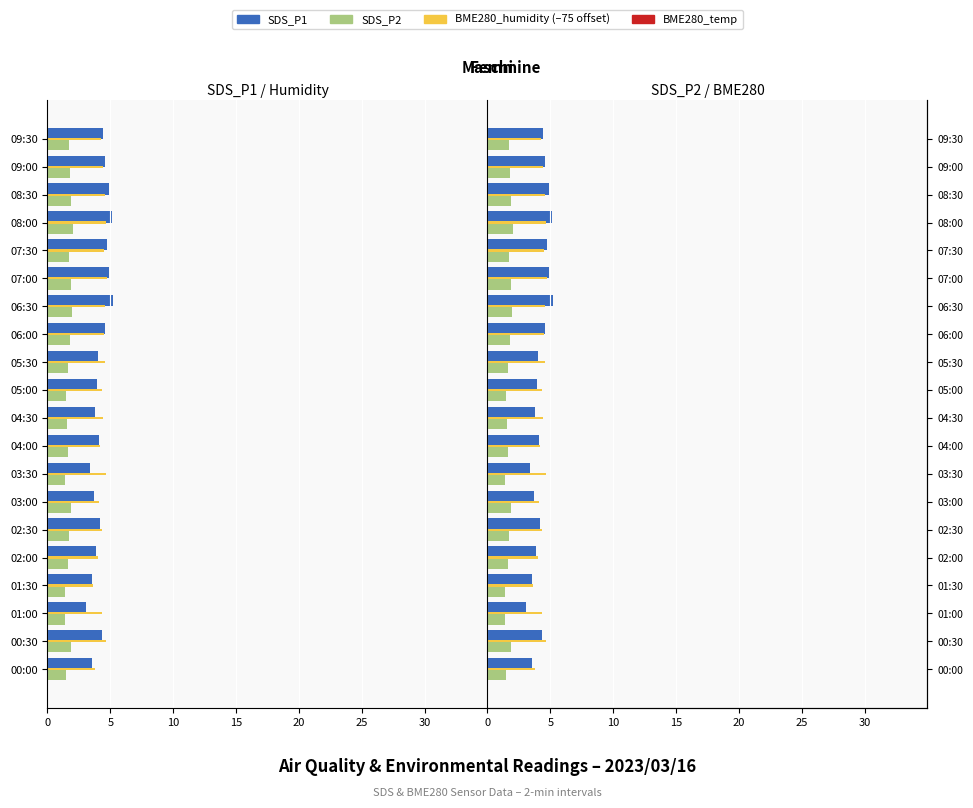

What is the smallest value displayed?

1.4